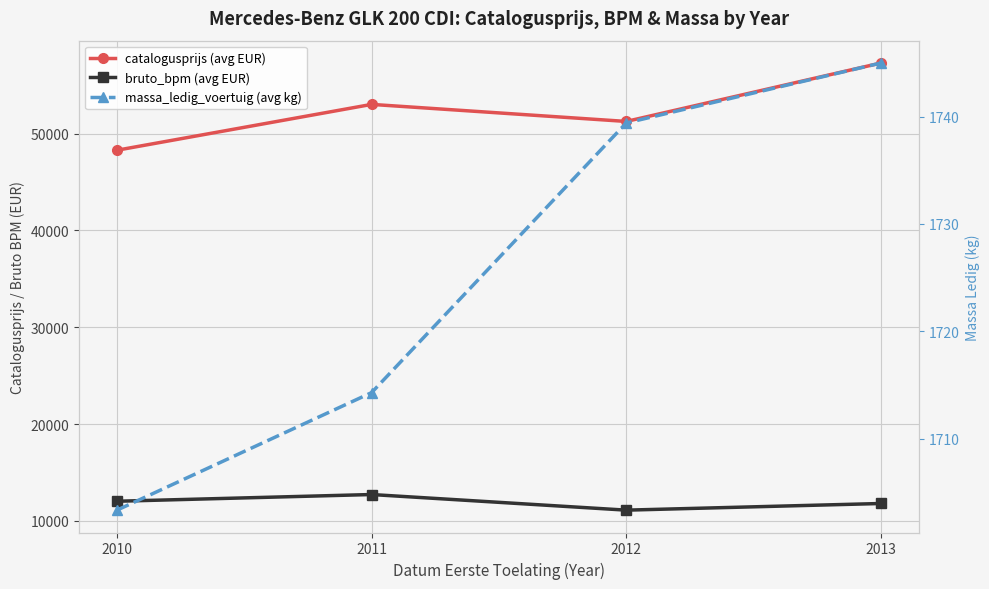

Between 2012 and 2013, which is larger?

2013